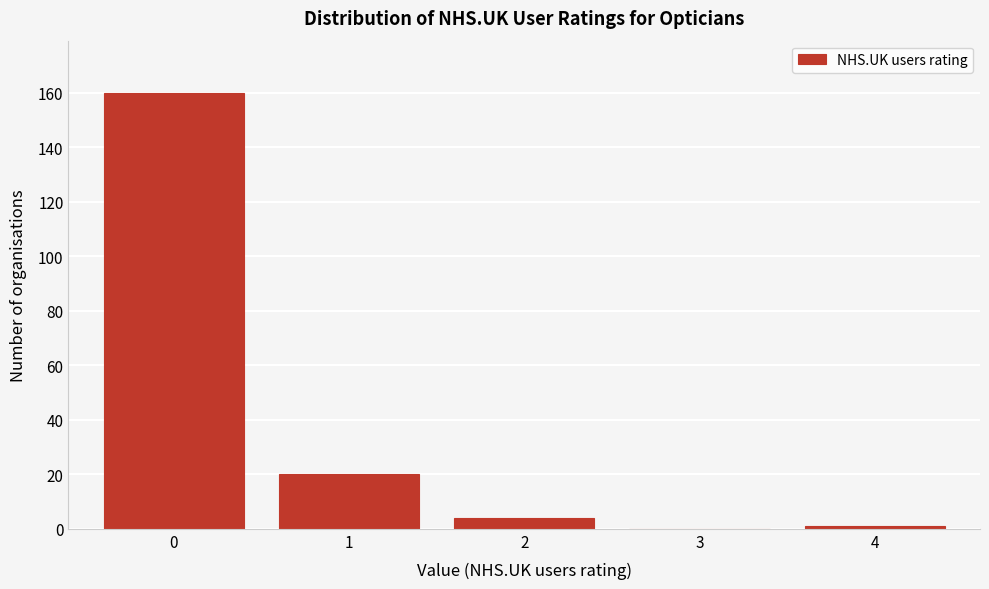

Reading left to right, transcribe this chart: for each bar, give the range it covers on the x-axis and its height. The values are not printed on the chart, so give them approximately, as read against the axis.

-0.5 to 0.5: 160
0.5 to 1.5: 20
1.5 to 2.5: 4
2.5 to 3.5: 0
3.5 to 4.5: under 2